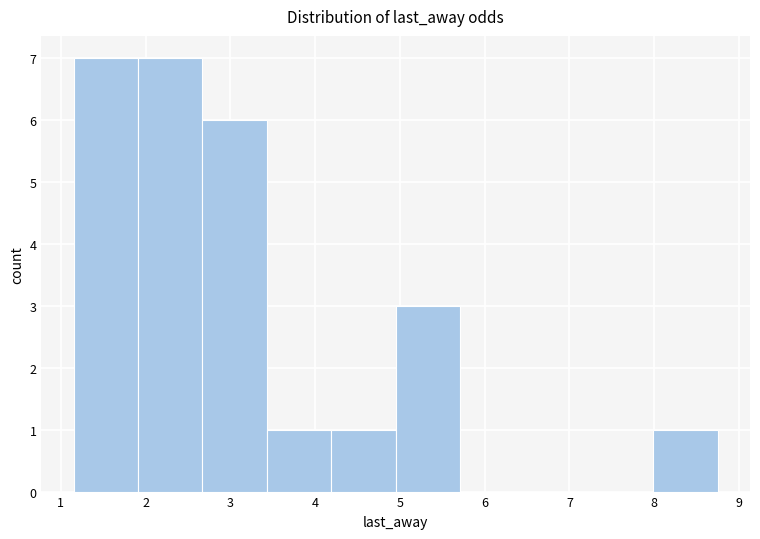

How tall is the bar that spans 4.19 to 4.95 on the x-axis? Neither the bar edges nor the heights are printed on the chart, so give them approximately, as read against the axes.

1